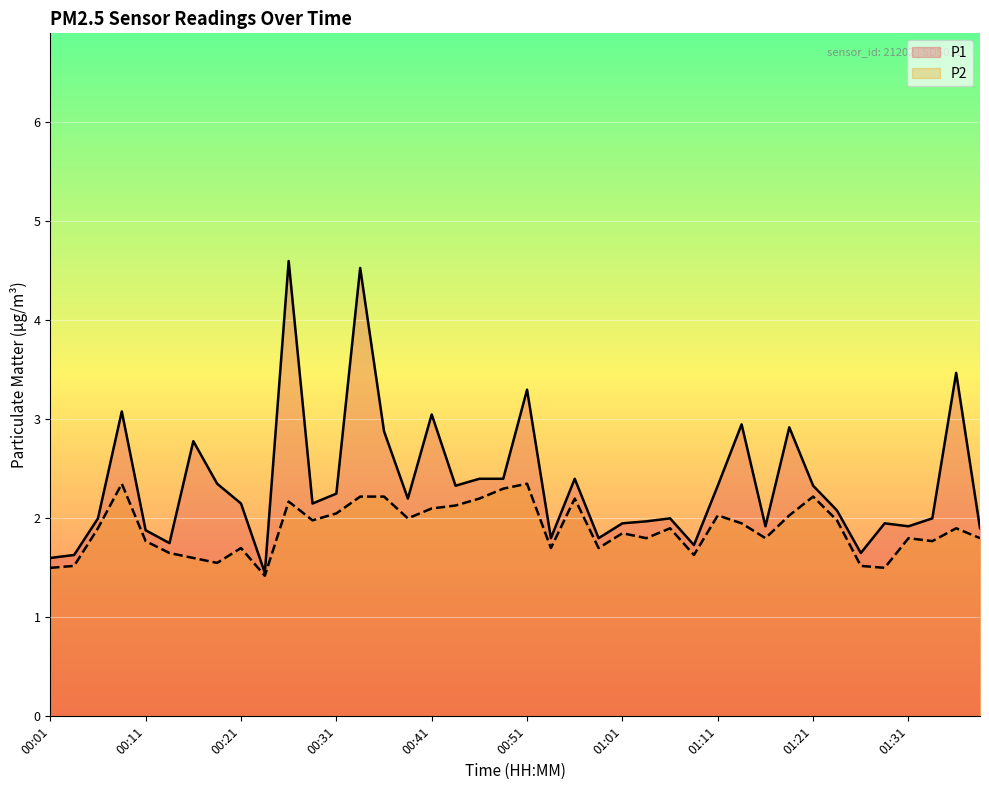

True or false: P2 has a value of 3.5 at 00:26.

False